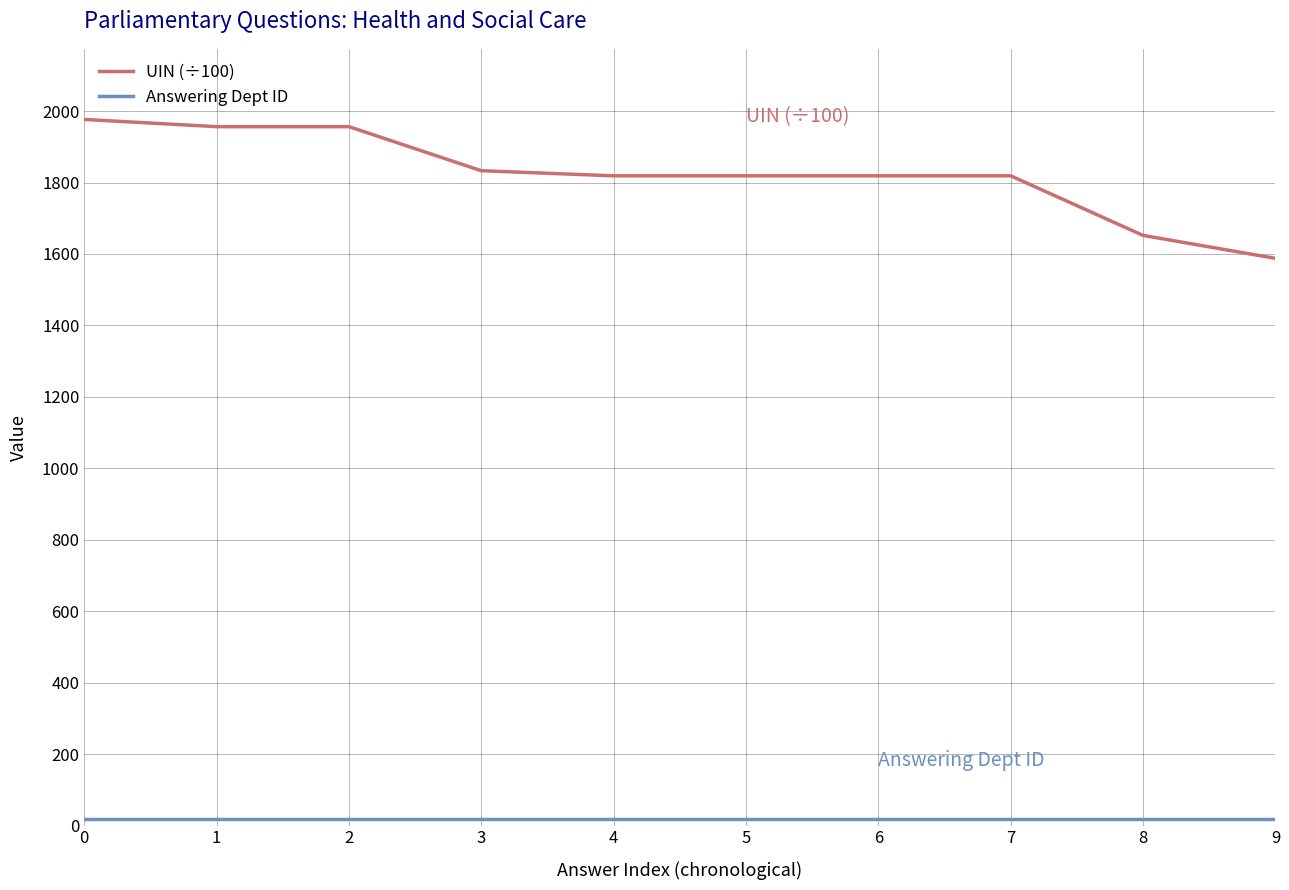

Which series has the largest total across all categories?

UIN (÷100)